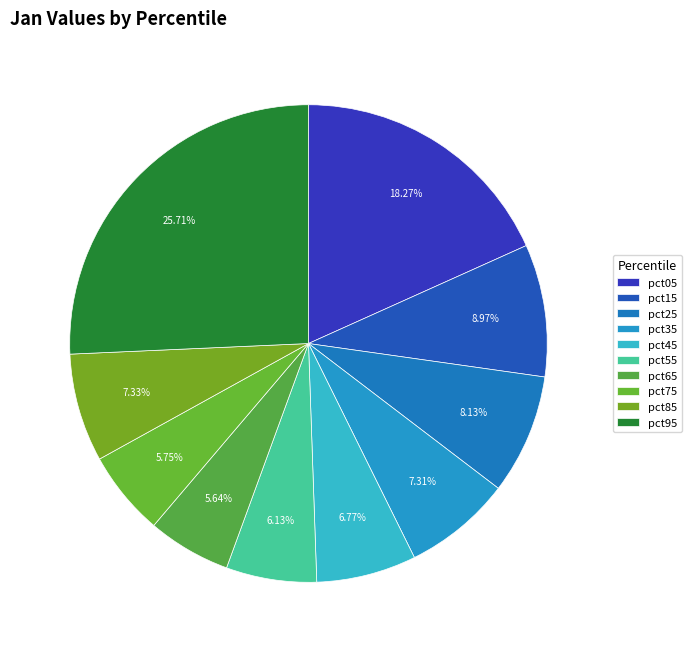

The pct45 slice represents 18% of the pie. True or false?

False